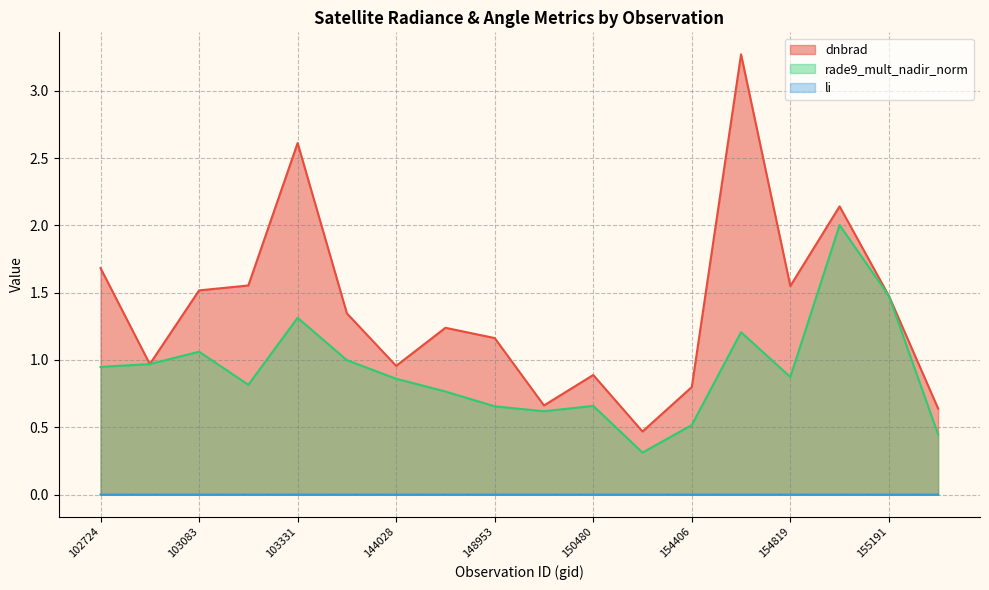

What is the sum of all dnbrad values?

24.9